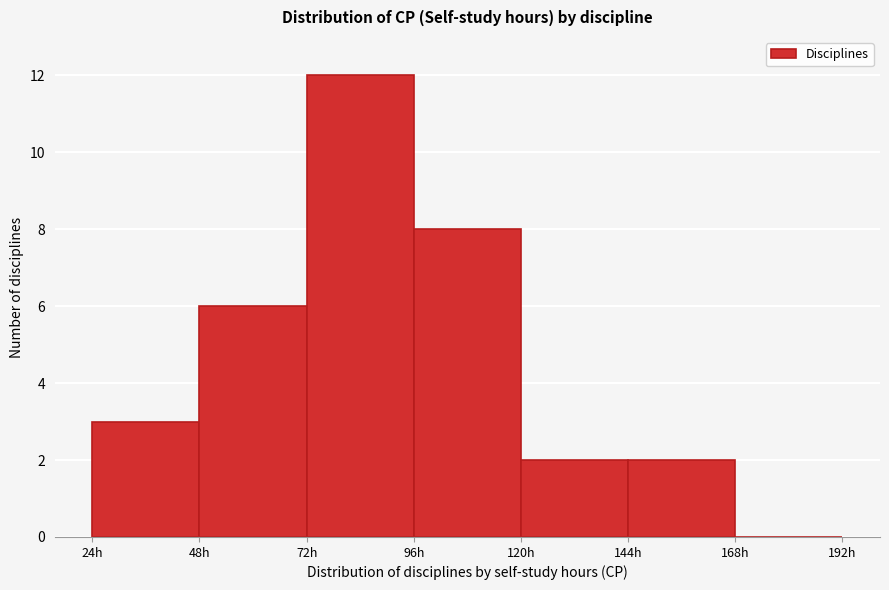

Over which range of the x-axis is the bar tallest?

72 to 96